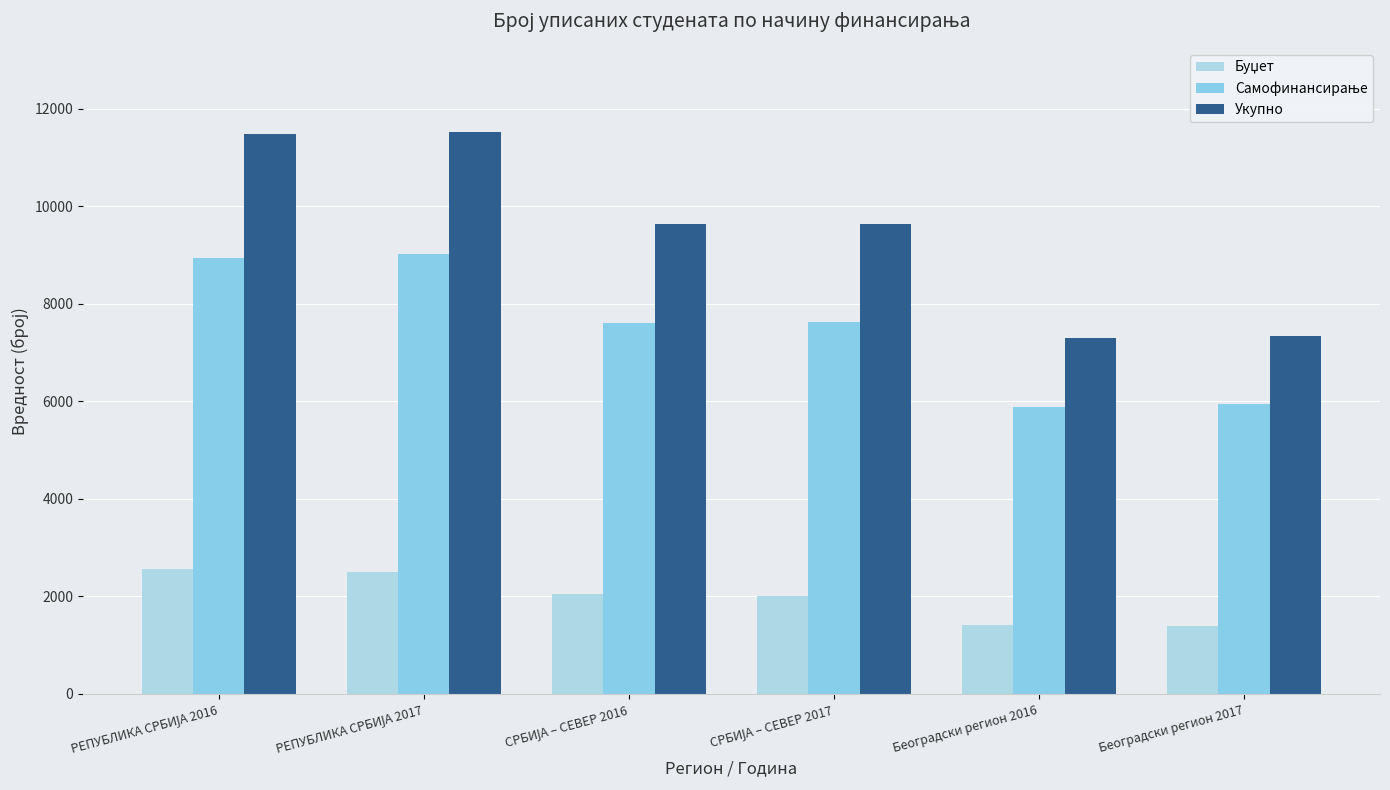

What is the total value across all series at СРБИЈА – СЕВЕР 2016?

19290